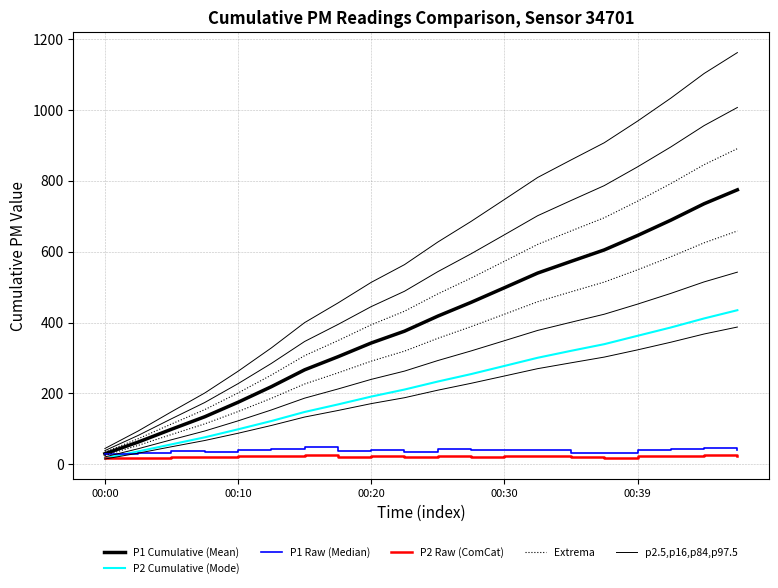

In P1 Raw (Median), how many points are lower than both neighbors (excluding endpoints)?

5